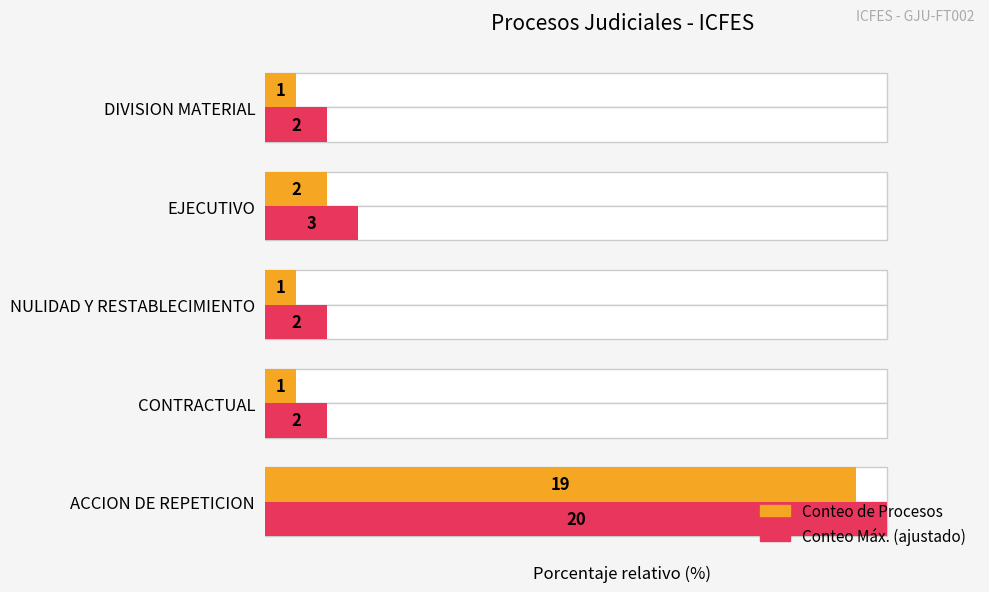

Rank the series at 1 from lowest to highest value.

Conteo de Procesos, Conteo Máx. (ajustado)